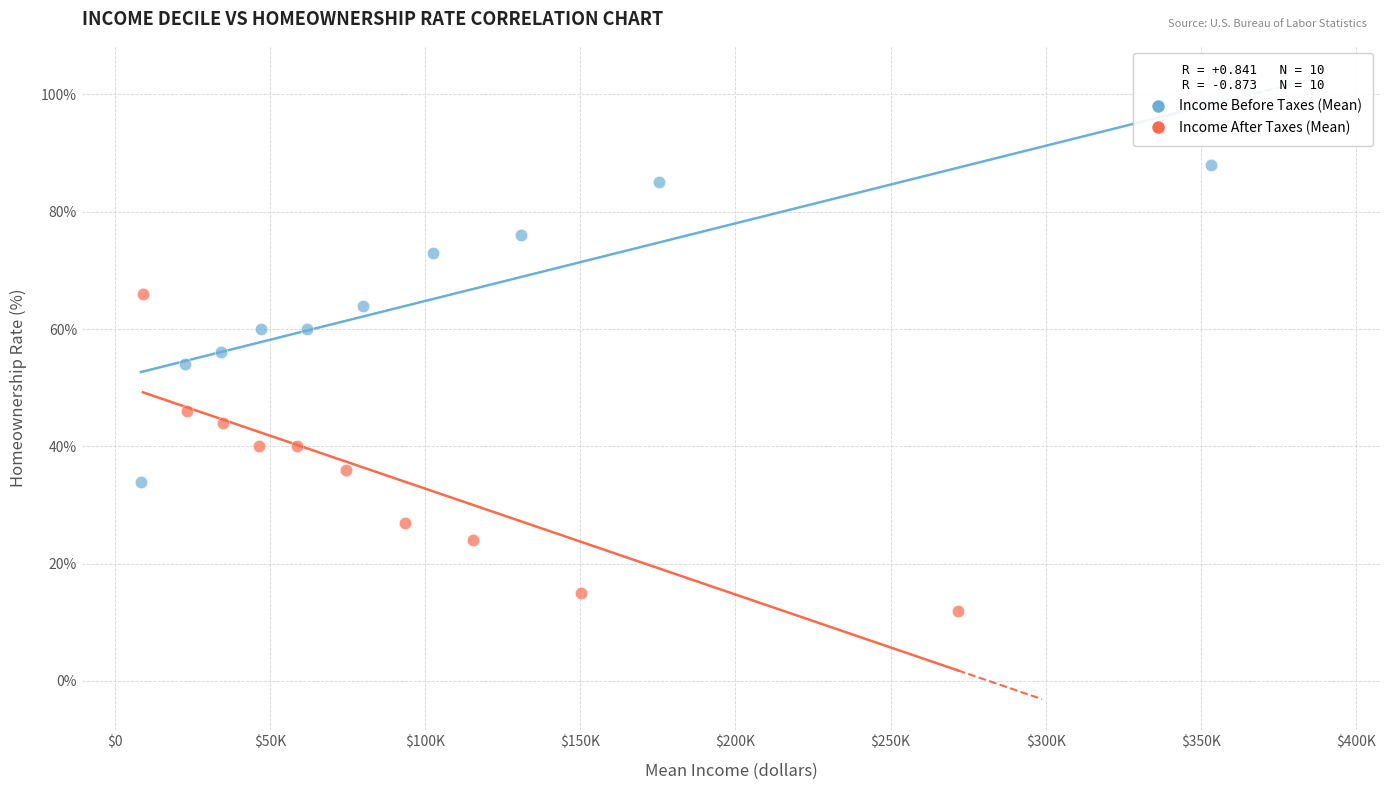

Which series reaches the maximum Y coordinate?

Income Before Taxes (Mean)